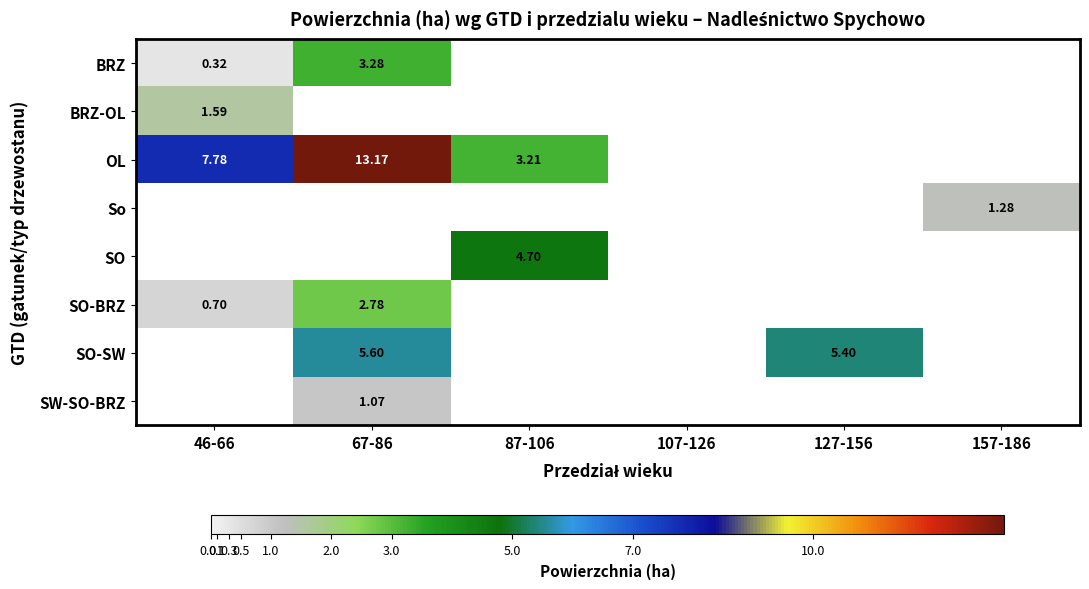

What is the minimum value shown in the chart?

0.3